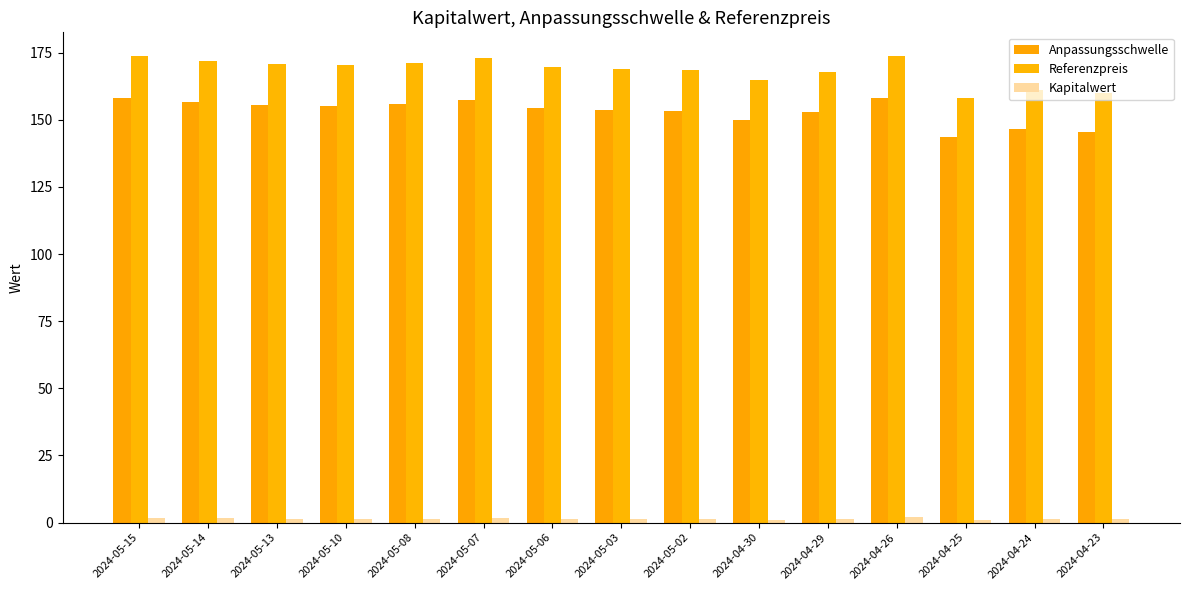

Between 2024-05-08 and 2024-04-24, which is larger?

2024-05-08